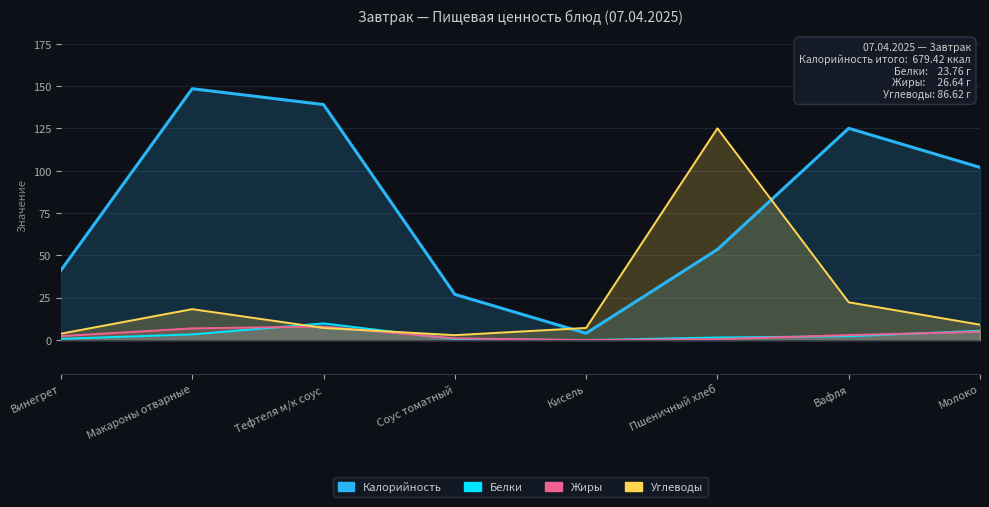

What is the approximate value of Углеводы at Тефтеля м/к соус?

7.2